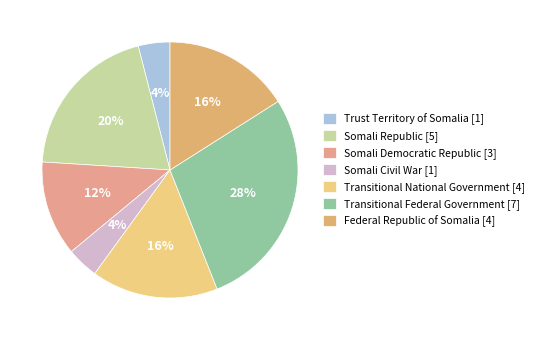

To the nearest percent, what is the average slice percentage?

14%